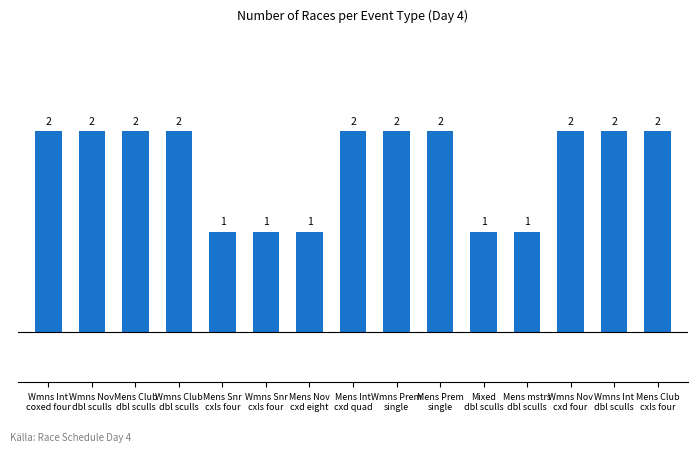

True or false: the data shows 1 at Wmns Nov
cxd four.

False